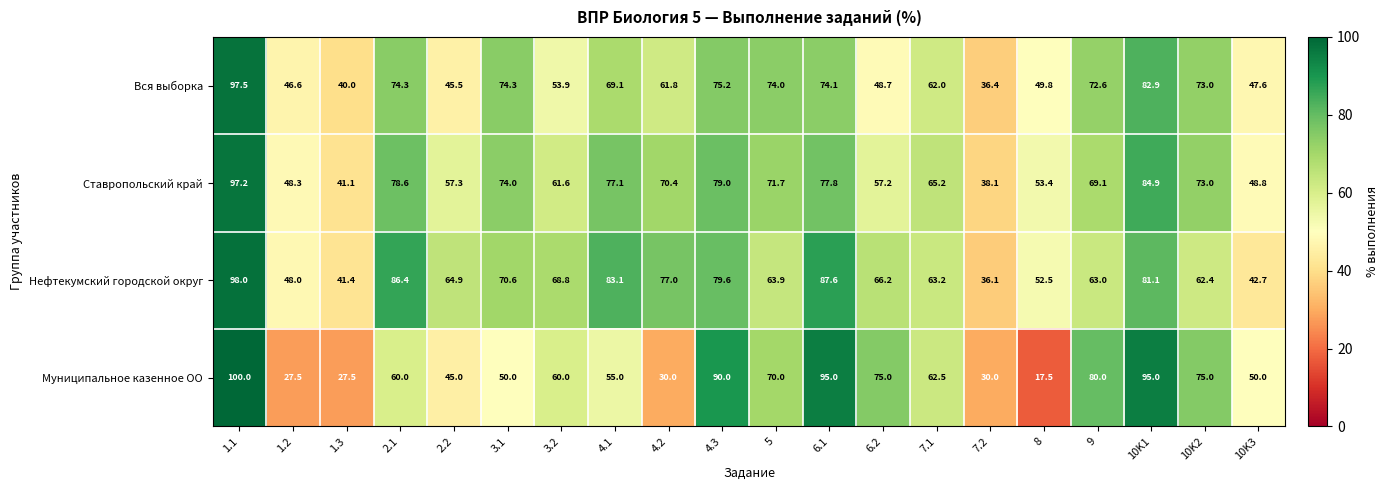

What is the minimum value shown in the chart?

17.5